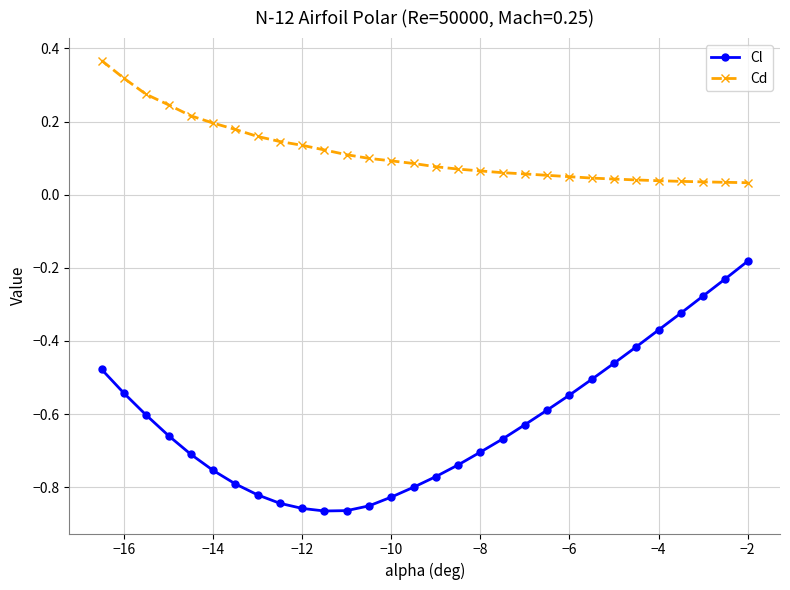

Which series has the largest total across all categories?

Cd